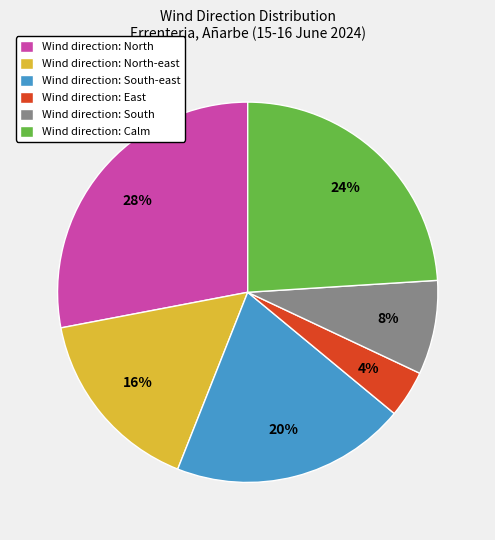

Which slice is the smallest?

Wind direction: East